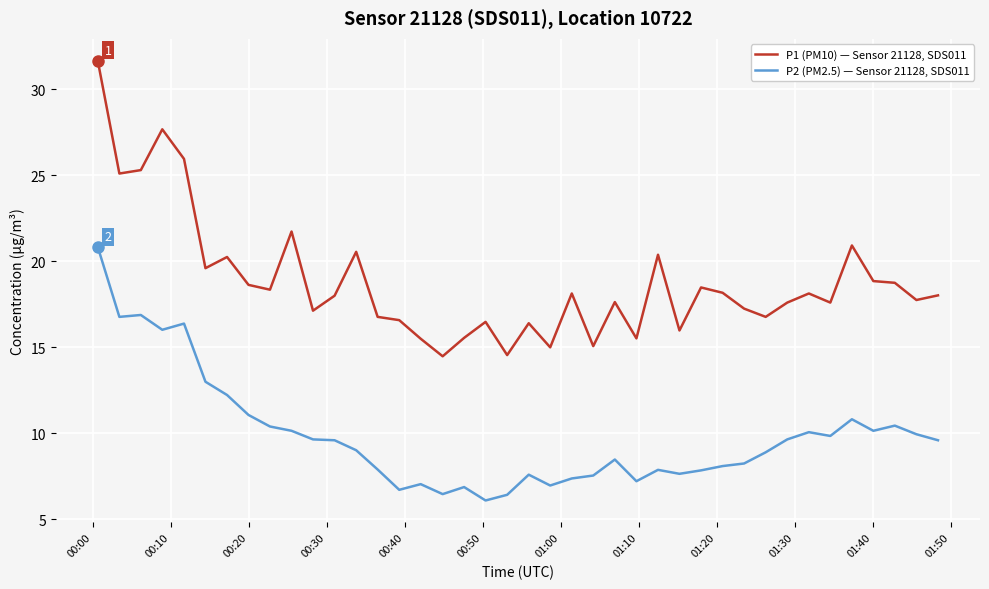

Which series has the widest spread of values?

P1 (PM10) — Sensor 21128, SDS011